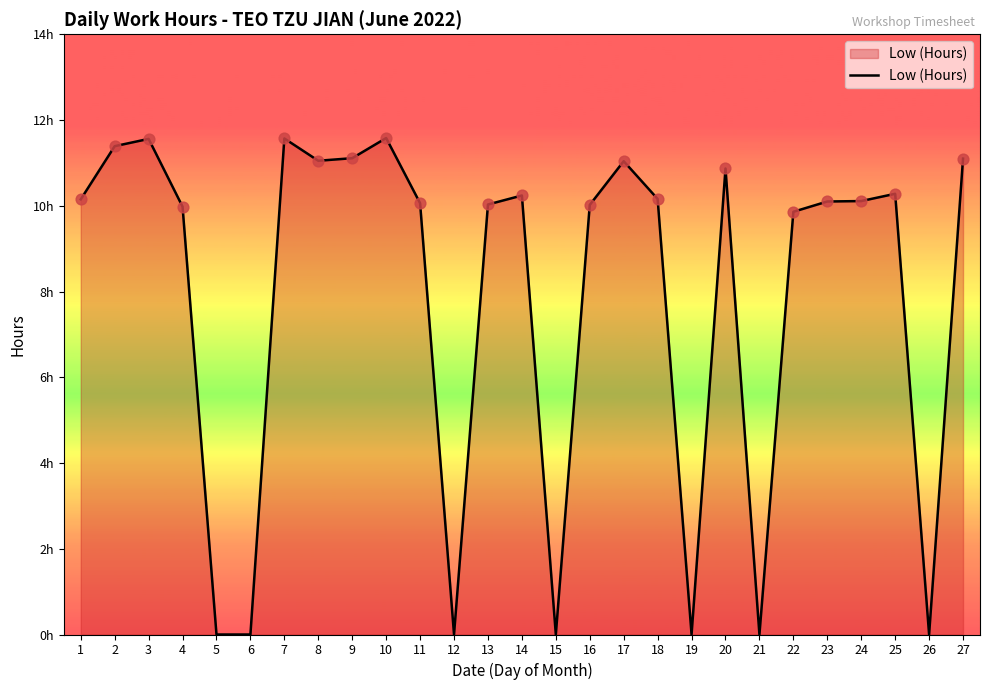

Between 26 and 16, which is larger?

16